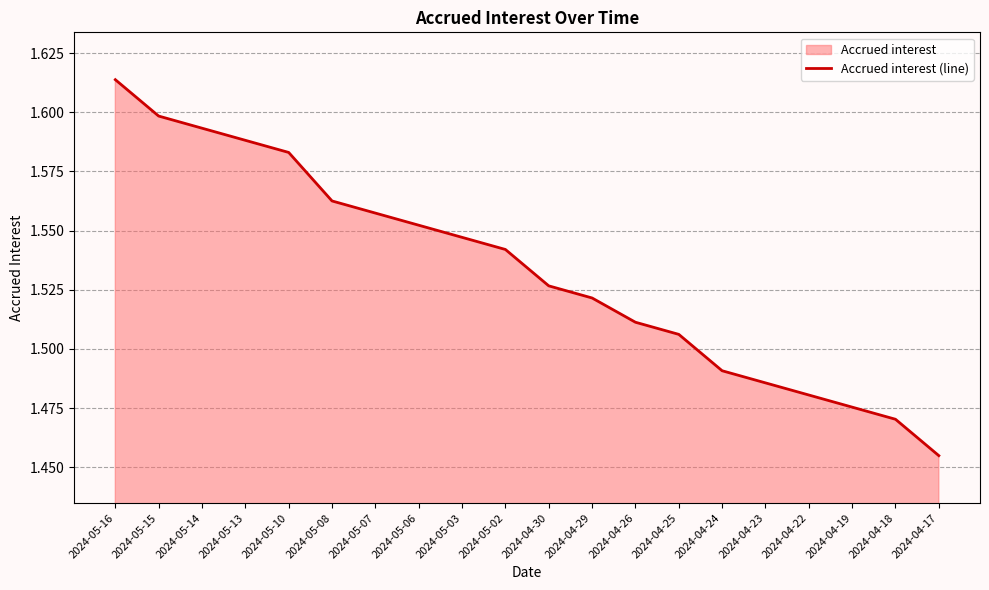

Approximately how many times larger is the value at 2024-04-22 compared to 2024-05-02?

1.0